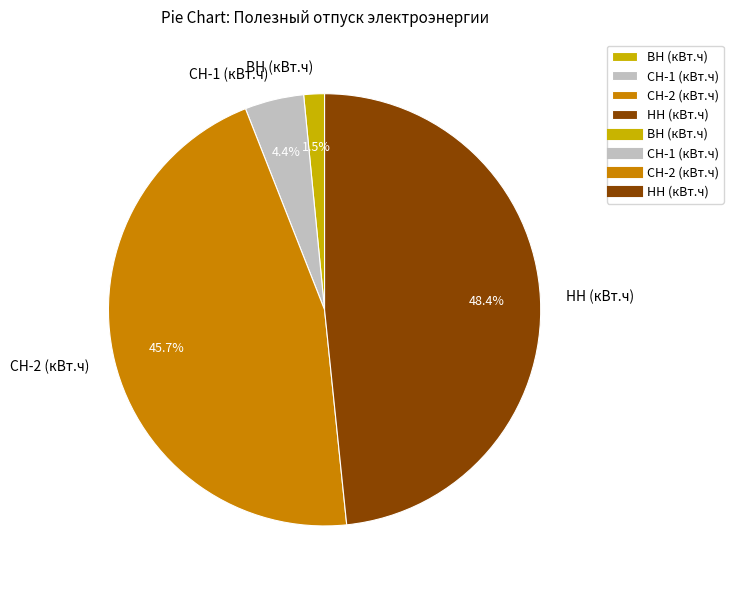

To the nearest percent, what is the difference between the largest and smallest slice percentages?

47%